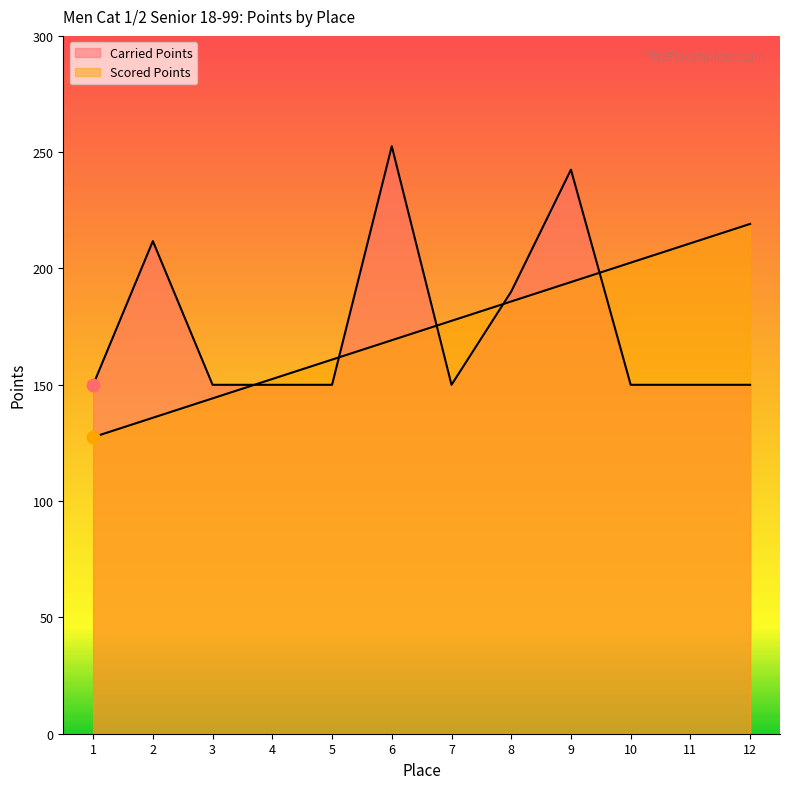

At which category is the sum across all series the highest?

9